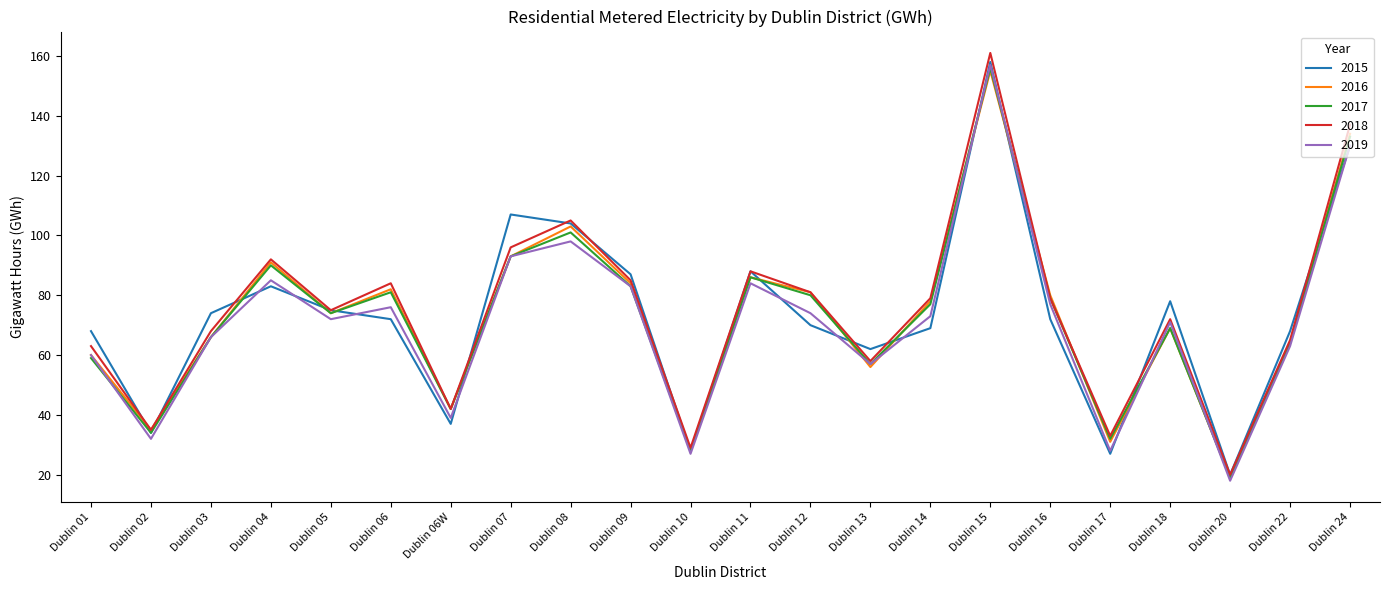

What is the difference between the maximum and second lowest values in the 2019 series?

130